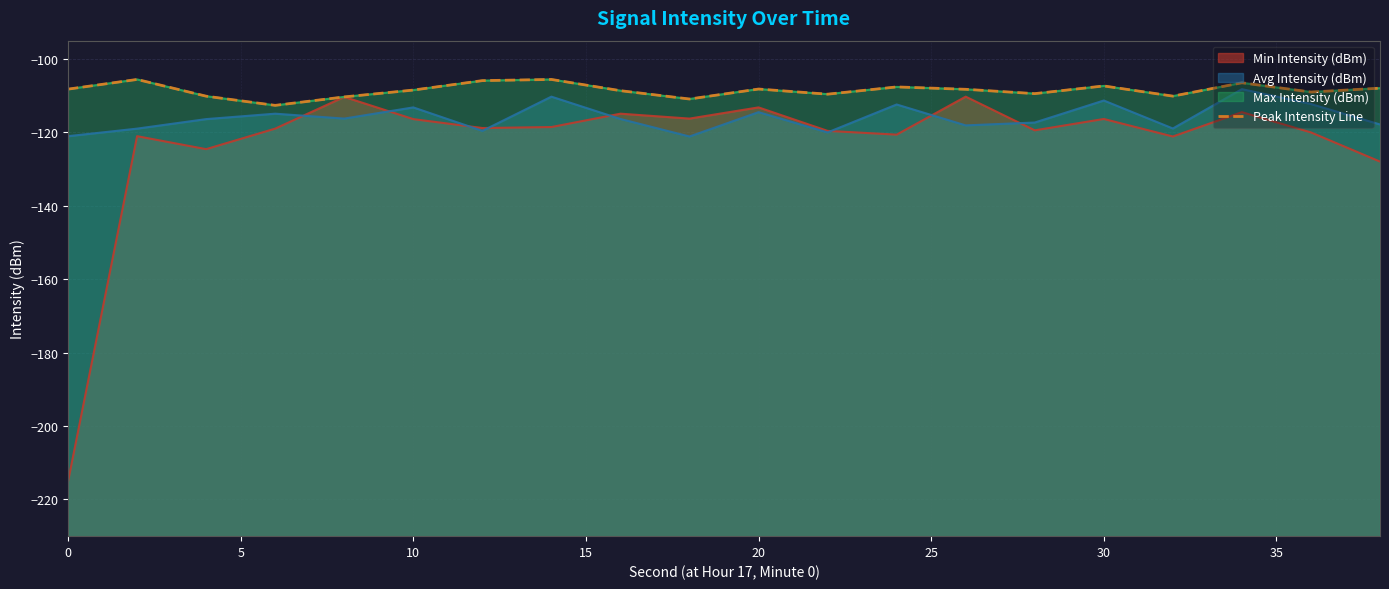

How many points are higher than both their immediate neighbors (excluding endpoints)?

6